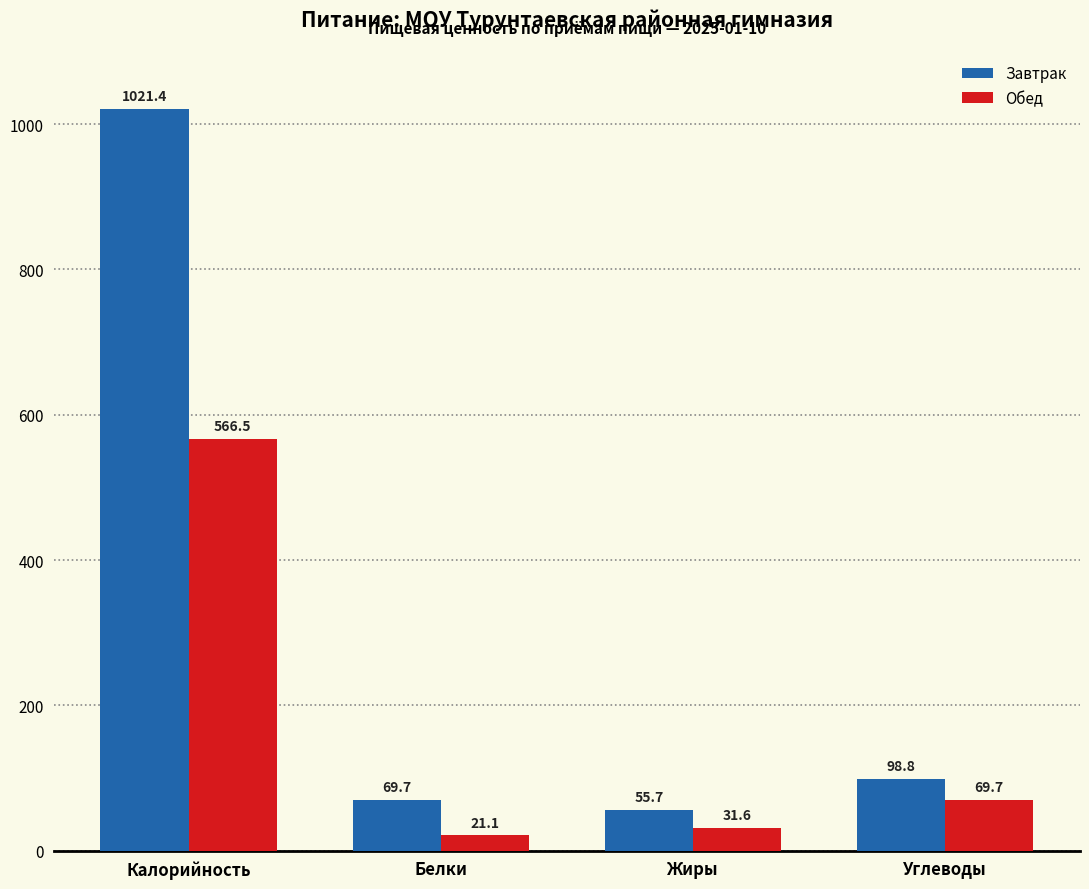

The Завтрак series shows 98.8 at Углеводы. True or false?

True